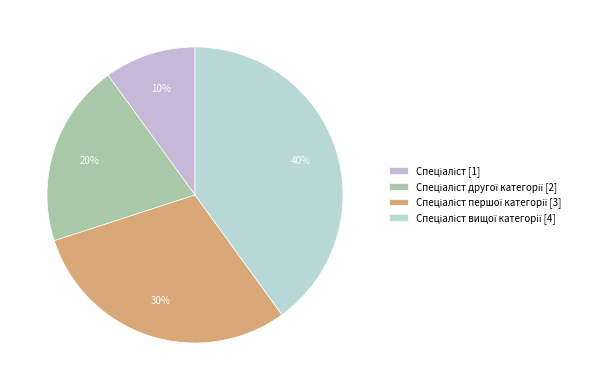

Rank the categories by value from lowest to highest.

Спеціаліст, Спеціаліст другої категорії, Спеціаліст першої категорії, Спеціаліст вищої категорії